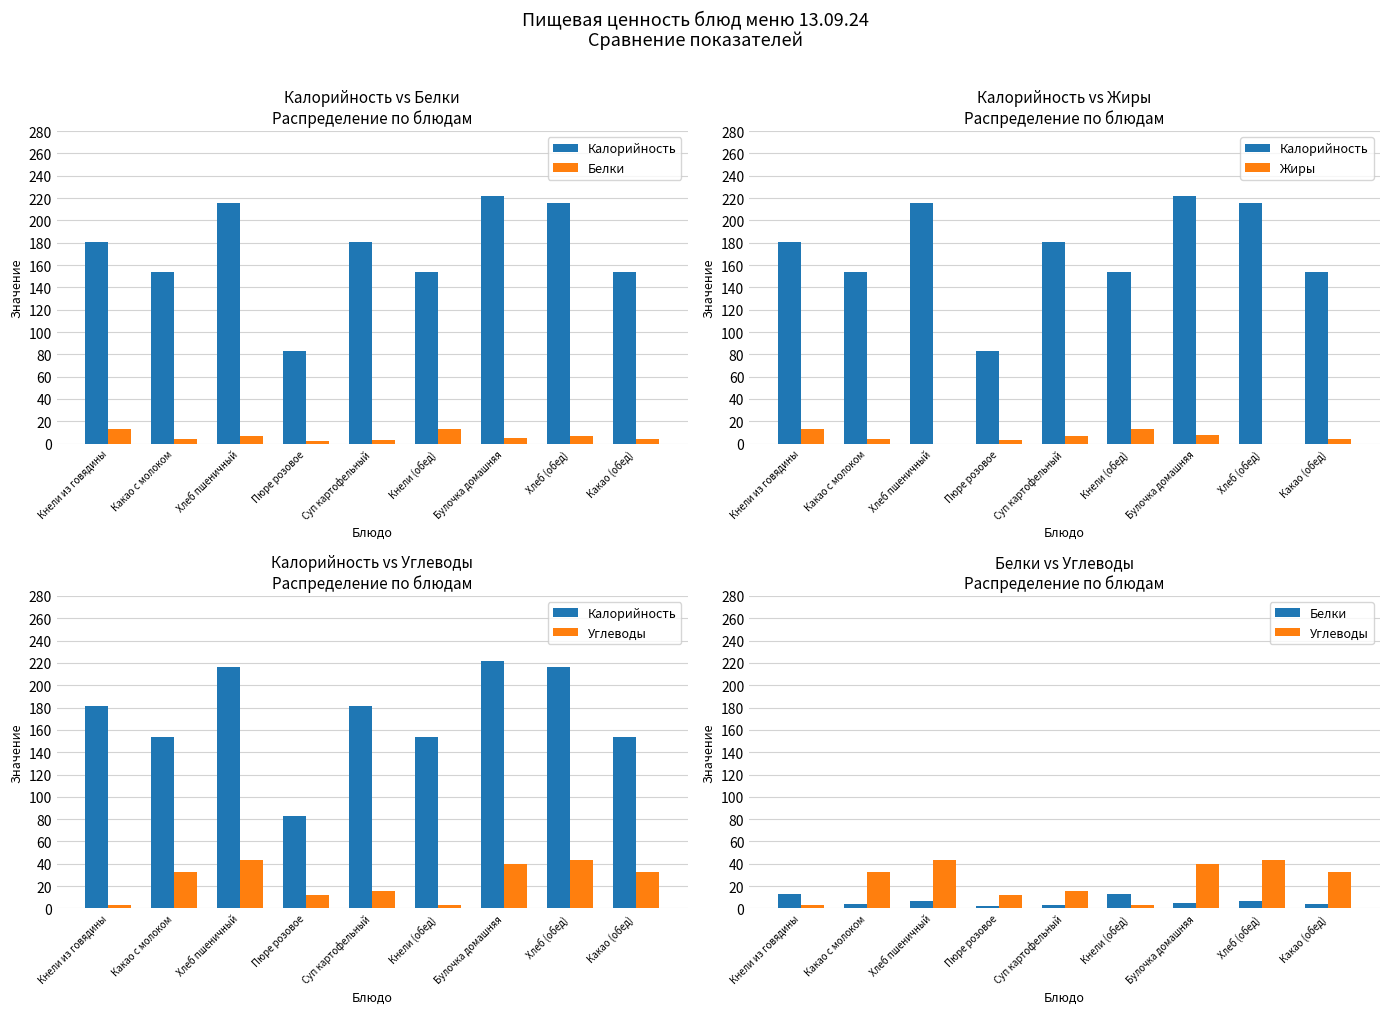

Between Кнели из говядины and Булочка домашняя, which series saw the biggest shift?

Калорийность